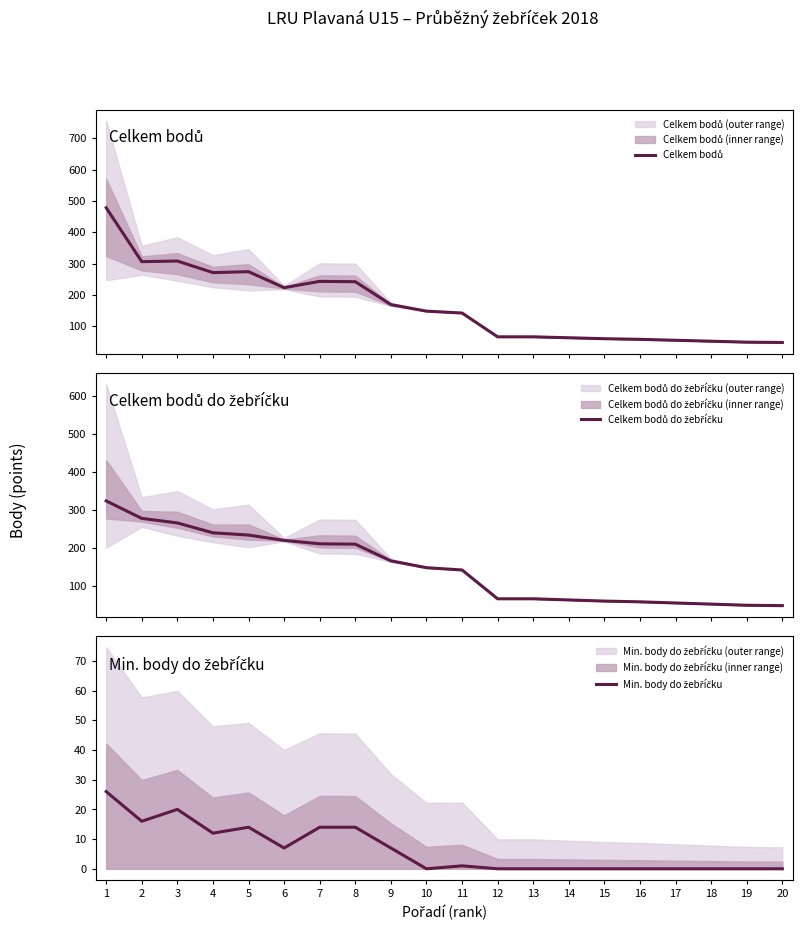

How many lines are shown in the chart?

3